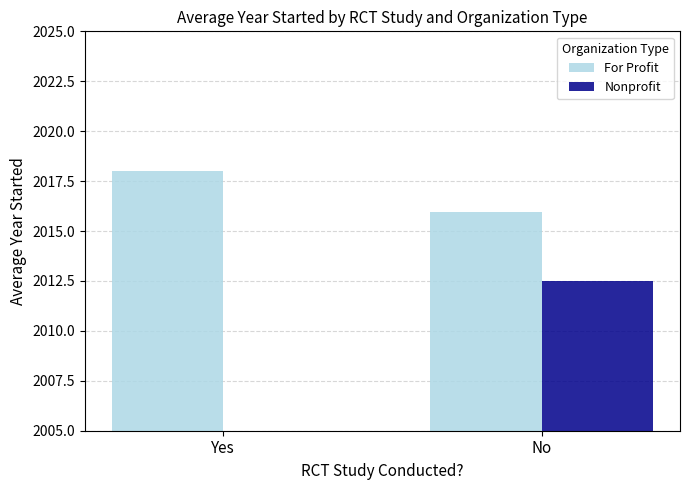

Is the value of For Profit at No greater than the value of Nonprofit at Yes?

Yes